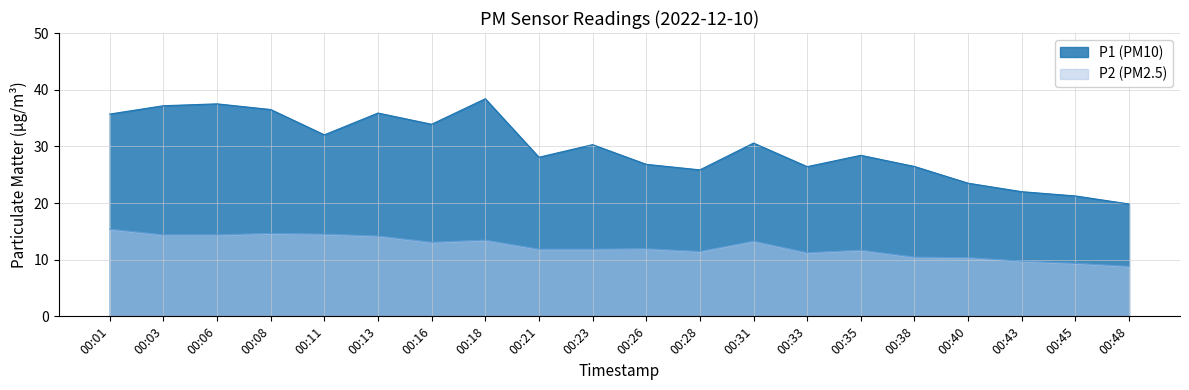

What is the difference between the maximum and minimum values in the P1 series?

18.6